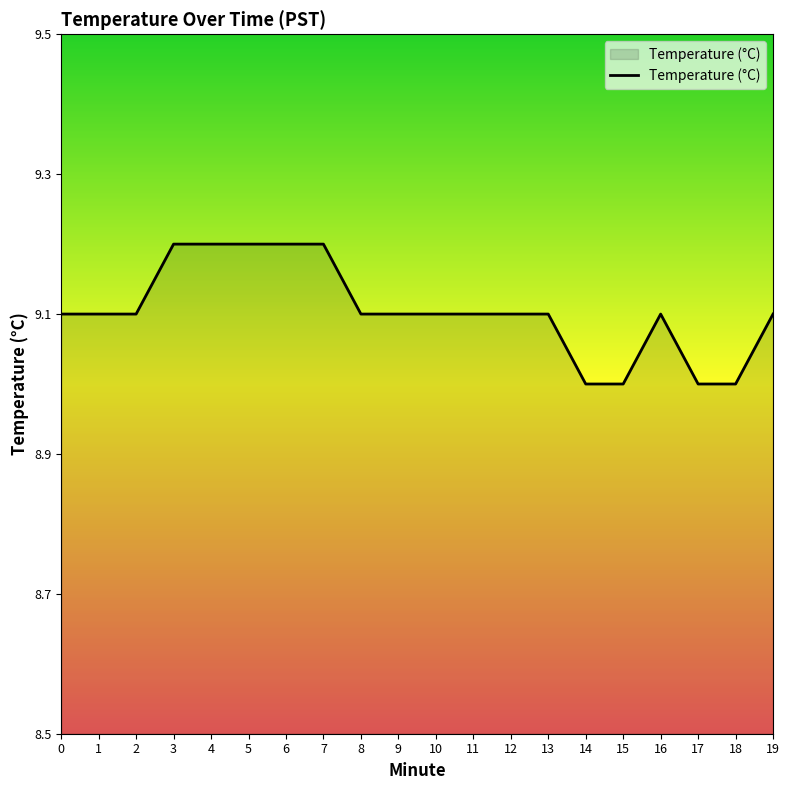

Is it true that the value at 18 is 9.0?

True